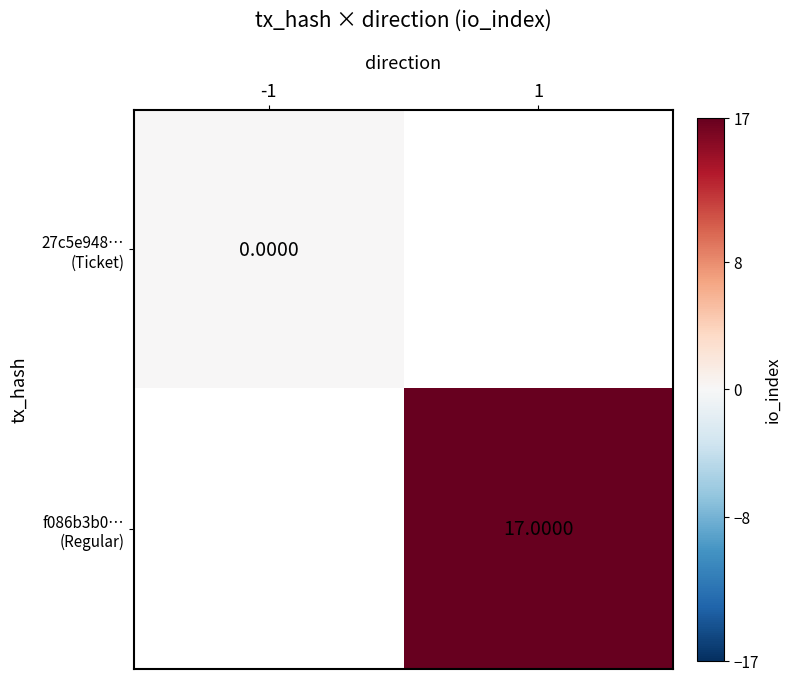

Which category has the highest value in the 27c5e948… (Ticket) series?

-1